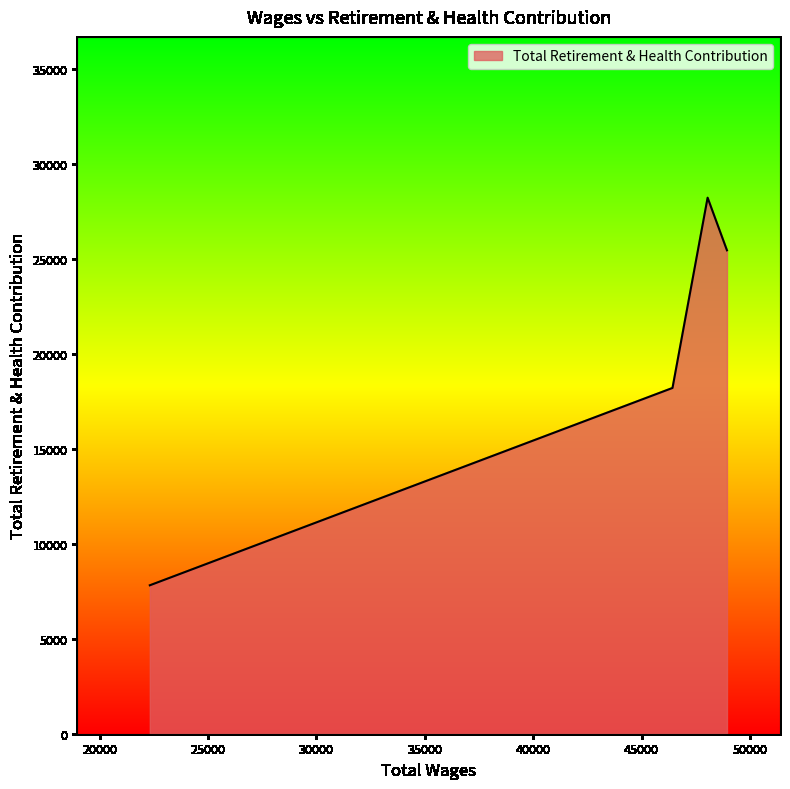

What is the maximum value shown in the chart?

28226